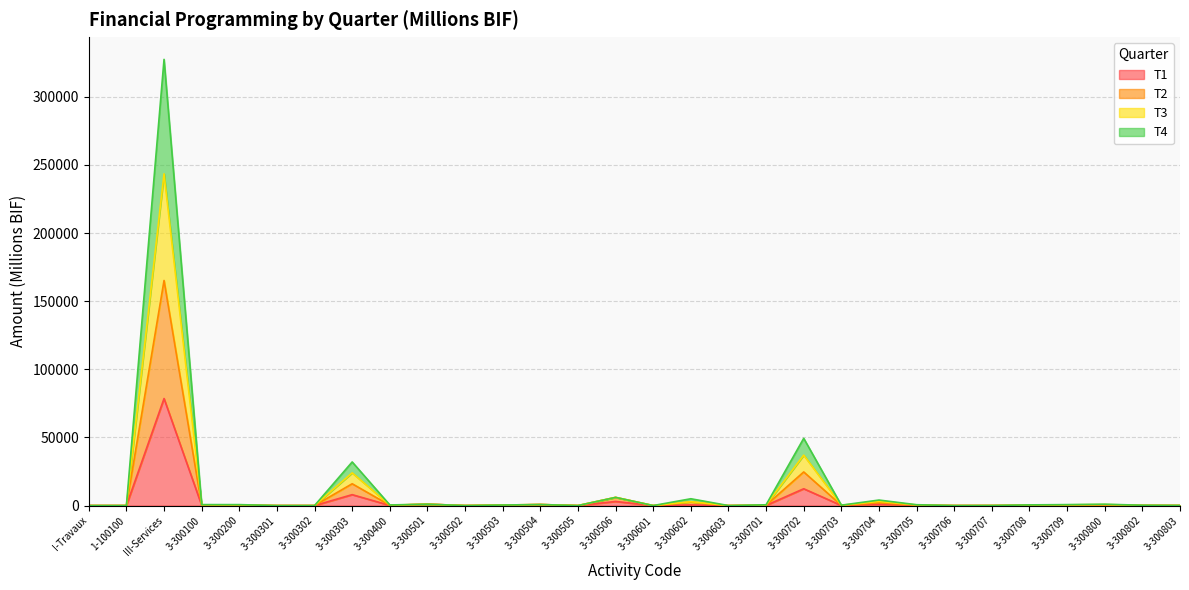

Is it true that T4 equals 75.0 at 3-300803?

True